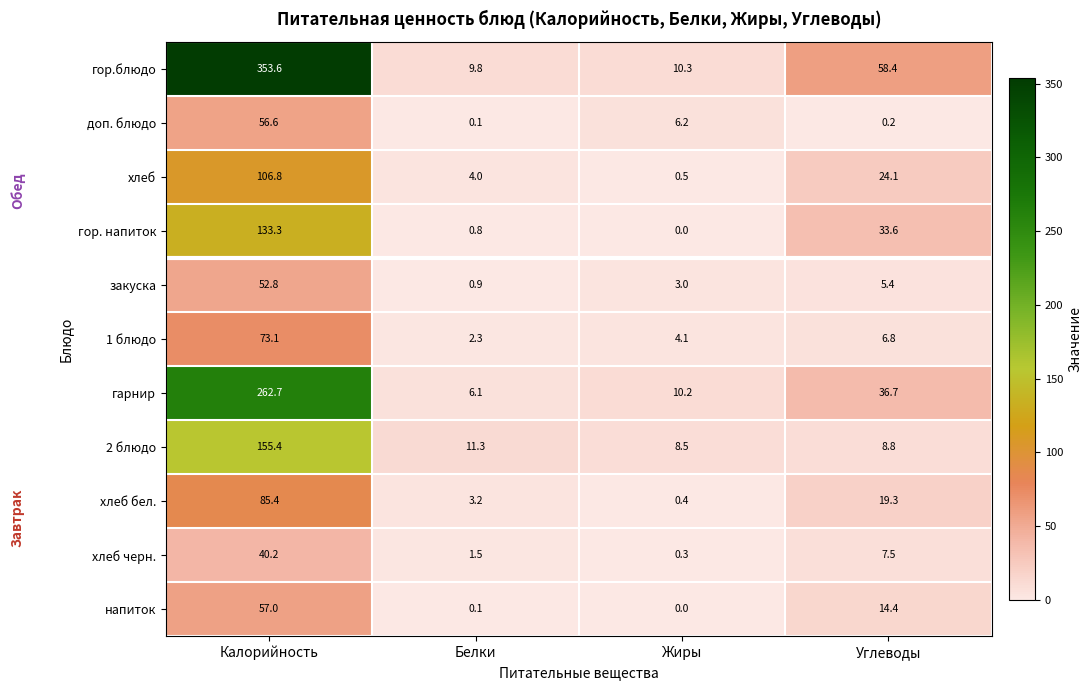

Between Жиры and Углеводы, which series saw the biggest shift?

гор.блюдо